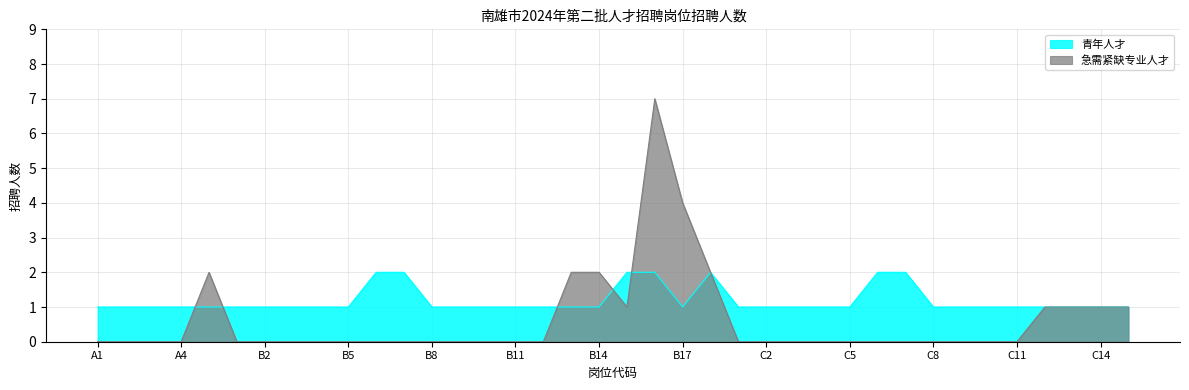

How many values in the 急需紧缺专业人才 series exceed 0?

11